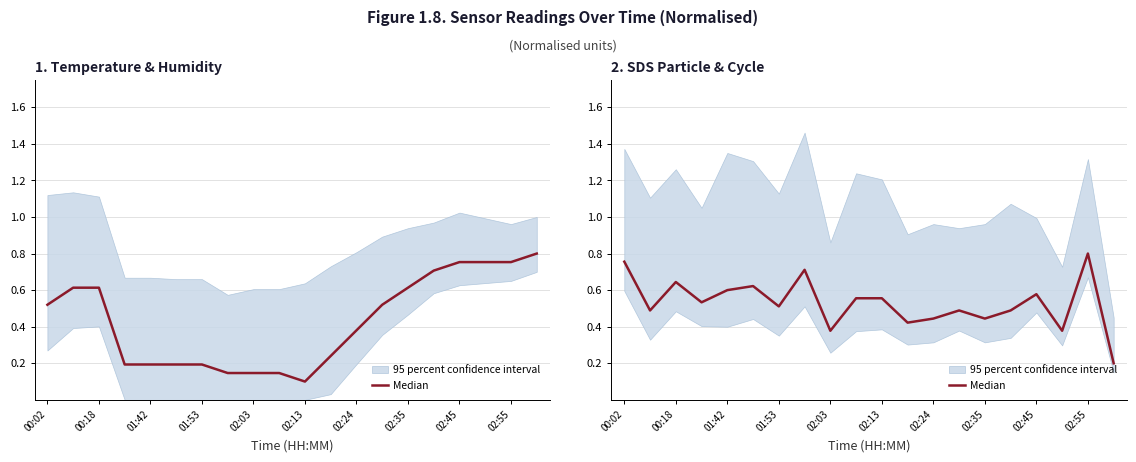

Between 02:55 and 01:53, which is larger?

02:55